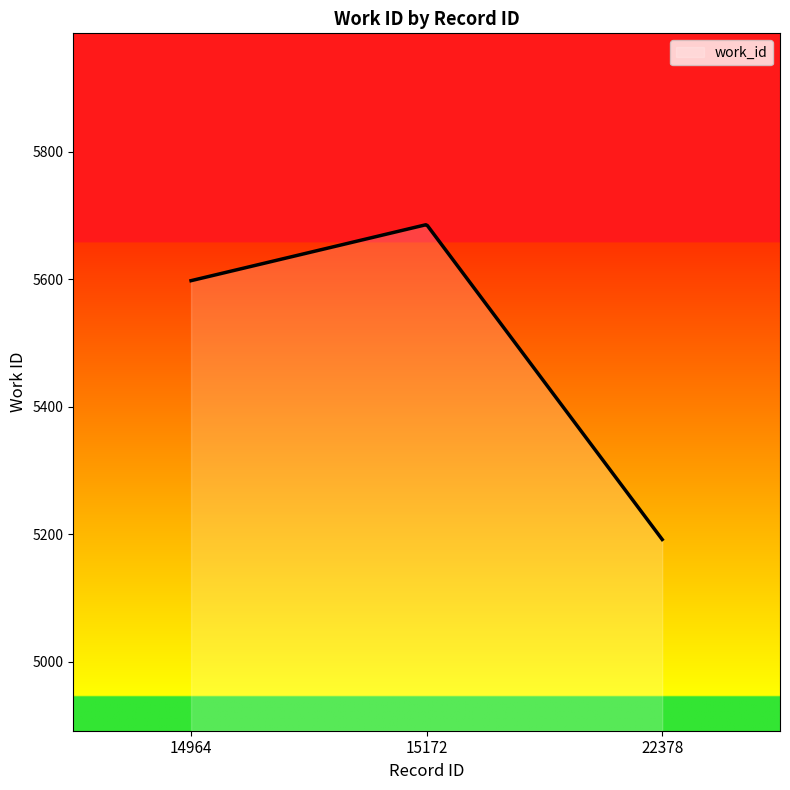

What is the difference between the maximum and minimum values?

493.7